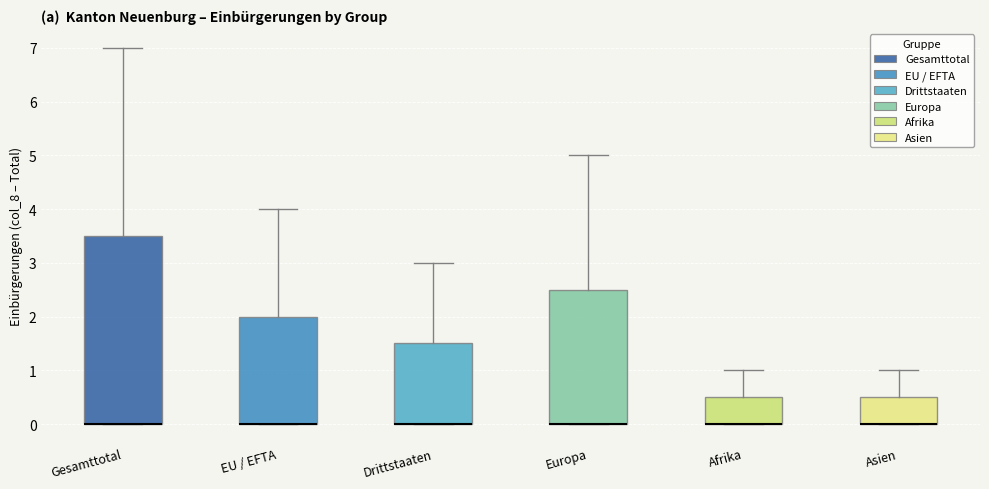

Where does the upper whisker of the box for Europa end on the y-axis? The values are not printed on the chart, so give them approximately, as read against the axis.

5.0